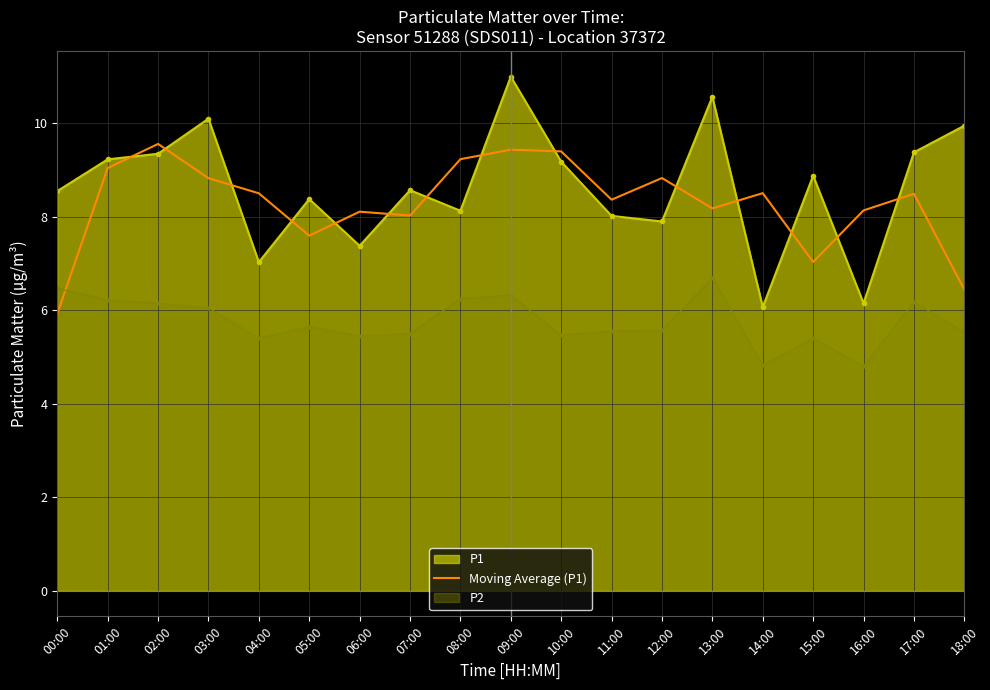

At 17:00, list the series in order from largest to smallest.

P1, Moving Average (P1), P2